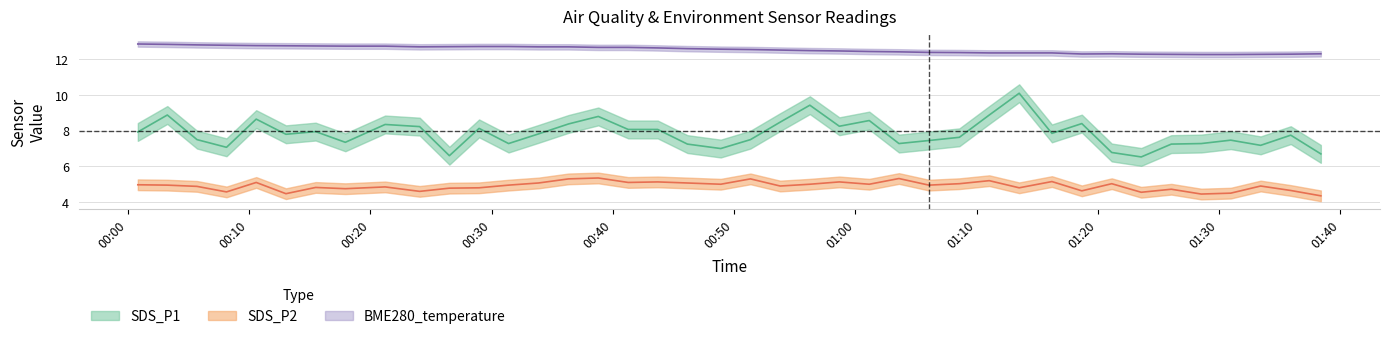

Rank the series at 00:10 from highest to lowest value.

BME280_temperature, SDS_P1, SDS_P2